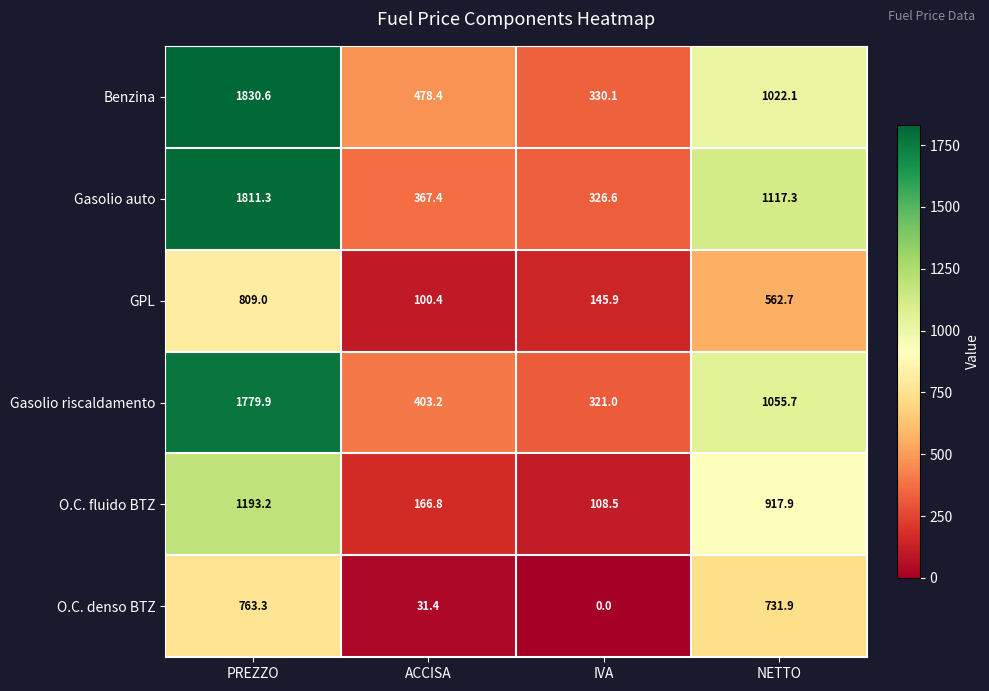

Which series has the largest total across all categories?

Benzina